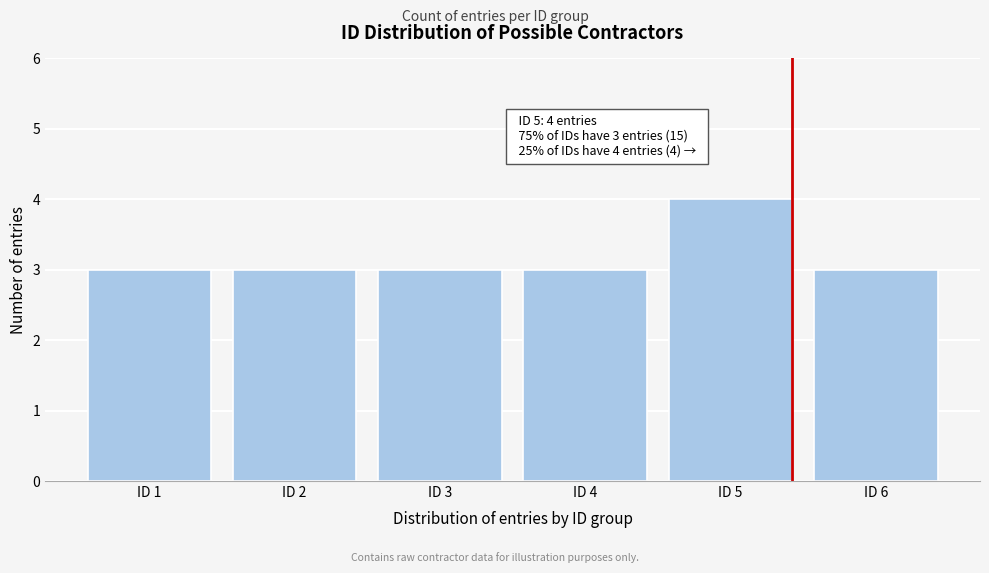

Reading left to right, list all the values displayed in this chart.

ID 1=3	ID 2=3	ID 3=3	ID 4=3	ID 5=4	ID 6=3